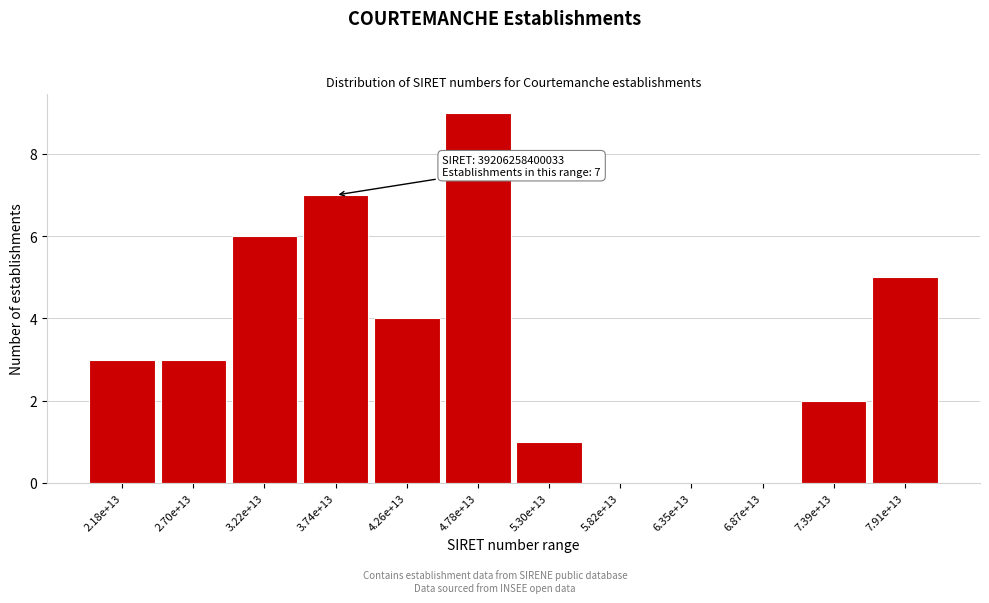

Reading left to right, what are all the values shown in this chart?

2.18e+13=3	2.70e+13=3	3.22e+13=6	3.74e+13=7	4.26e+13=4	4.78e+13=9	5.30e+13=1	5.82e+13=0	6.35e+13=0	6.87e+13=0	7.39e+13=2	7.91e+13=5